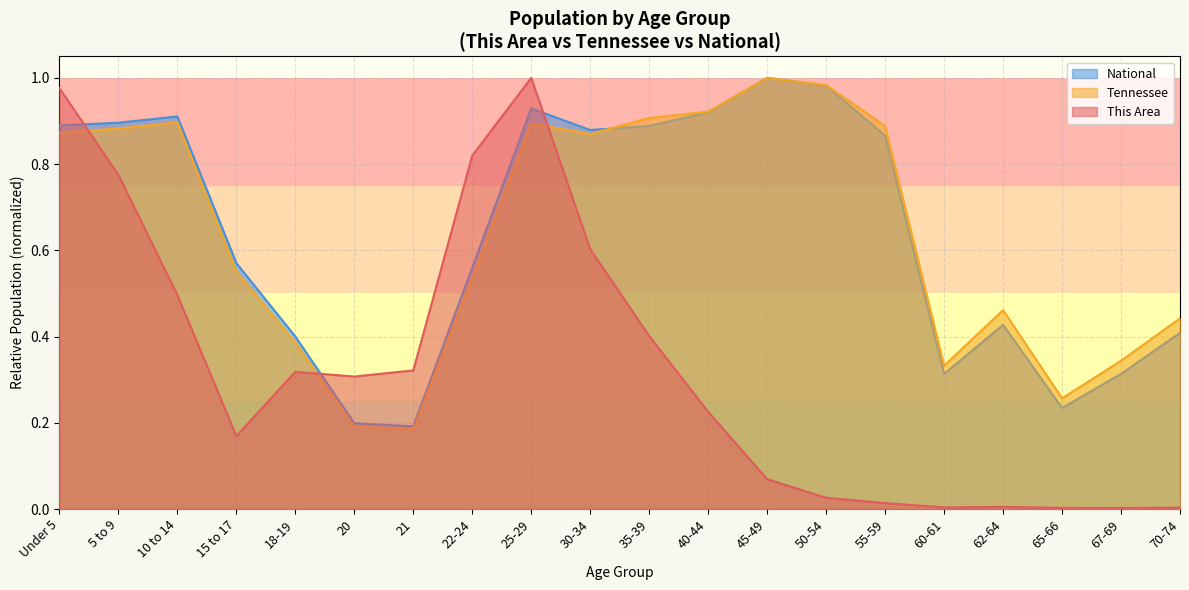

What is the total value across all series at 67-69?

0.7